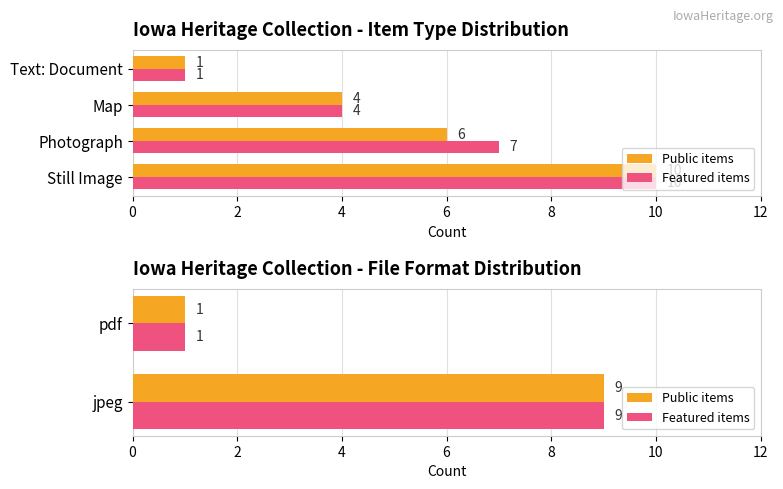

How many groups of bars are there?

2